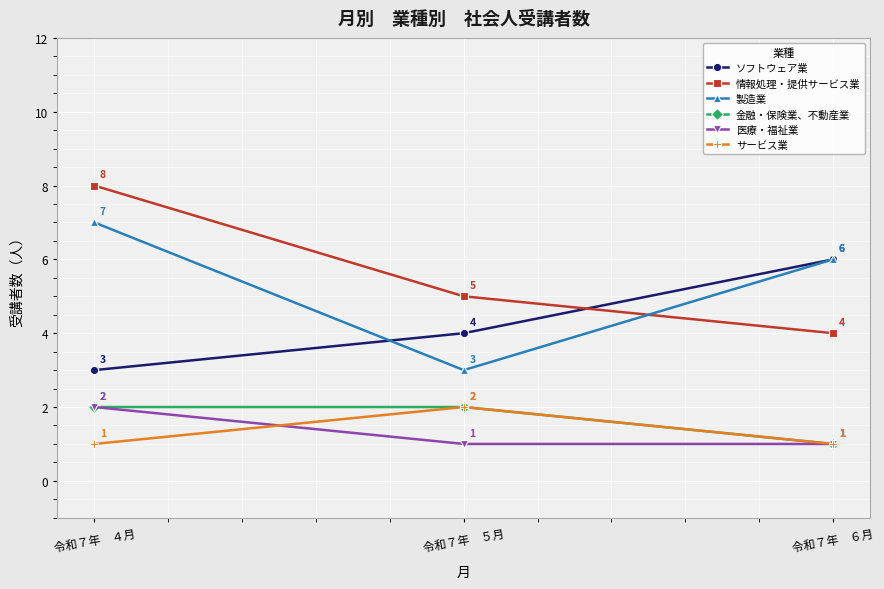

Reading left to right, what are all the values shown in this chart?

ソフトウェア業: 令和７年　４月=3	令和７年　５月=4	令和７年　６月=6
情報処理・提供サービス業: 令和７年　４月=8	令和７年　５月=5	令和７年　６月=4
製造業: 令和７年　４月=7	令和７年　５月=3	令和７年　６月=6
金融・保険業、不動産業: 令和７年　４月=2	令和７年　５月=2	令和７年　６月=1
医療・福祉業: 令和７年　４月=2	令和７年　５月=1	令和７年　６月=1
サービス業: 令和７年　４月=1	令和７年　５月=2	令和７年　６月=1